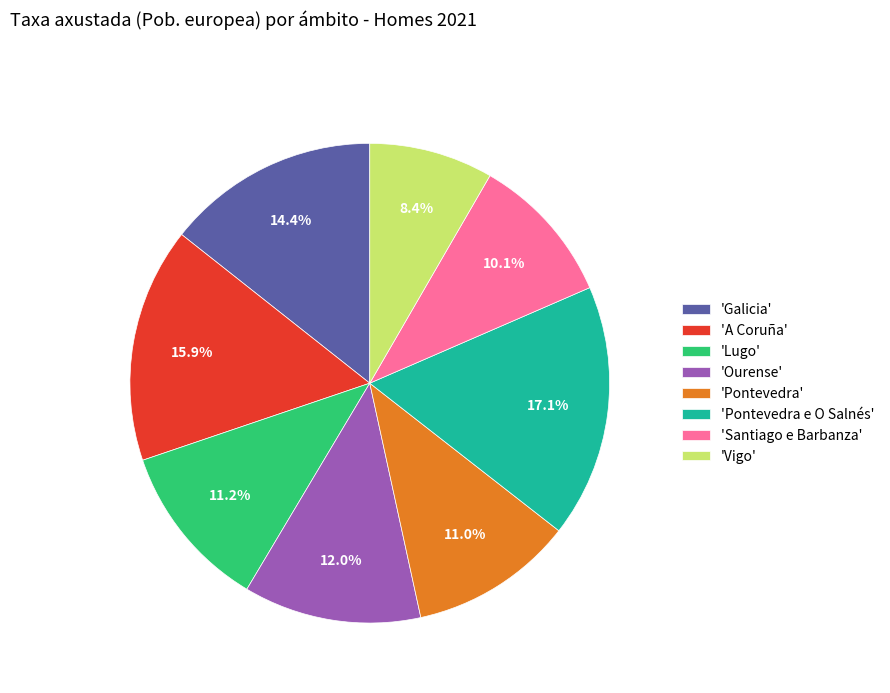

Approximately how many times larger is the value at 'Vigo' compared to 'A Coruña'?

0.5